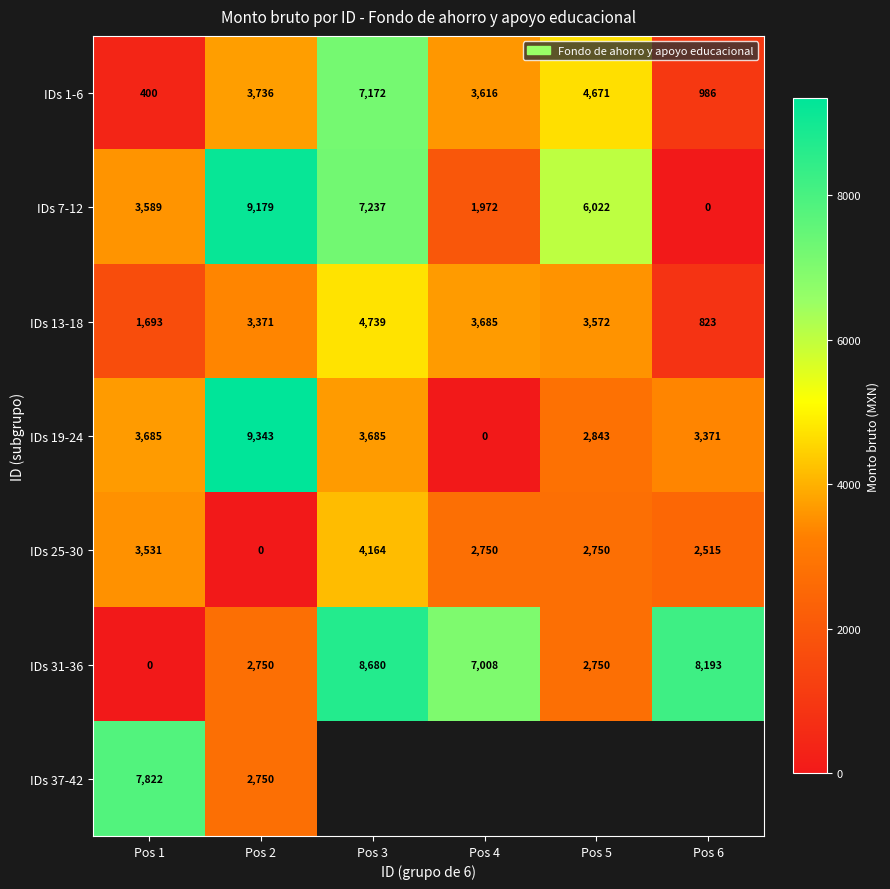

Which category has the highest value in the IDs 25-30 series?

Pos 3